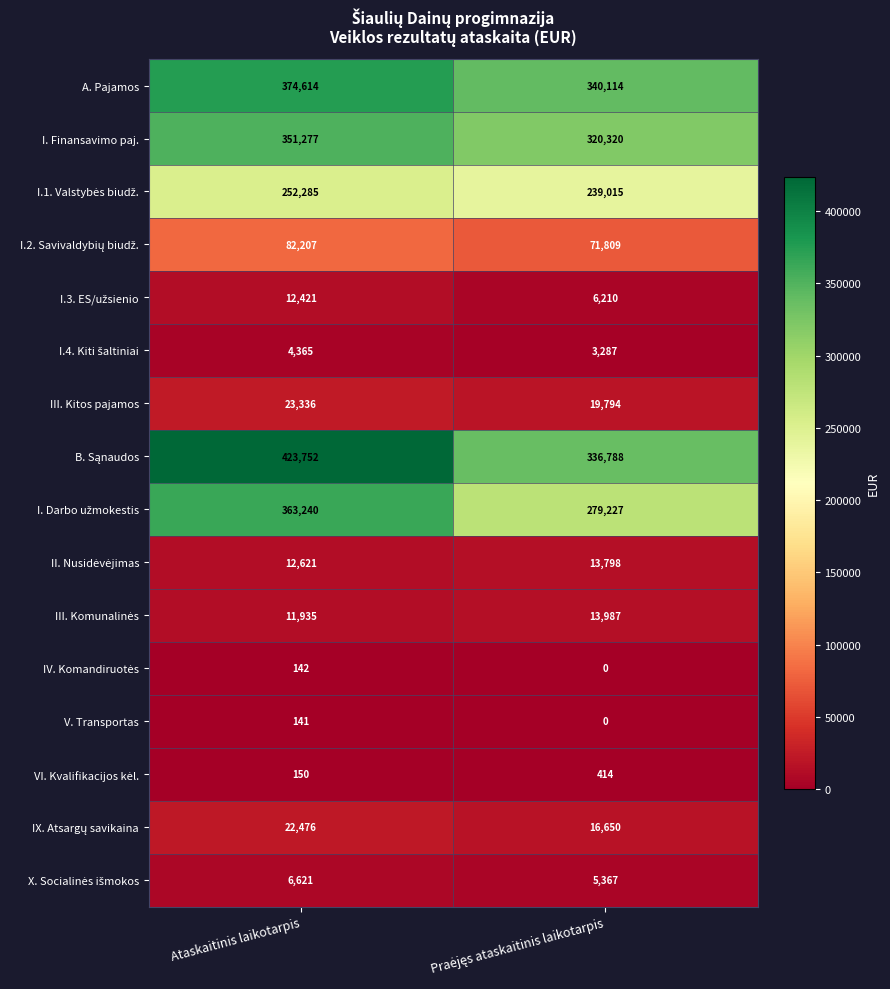

At how many categories does at least one series exceed 19976?

2